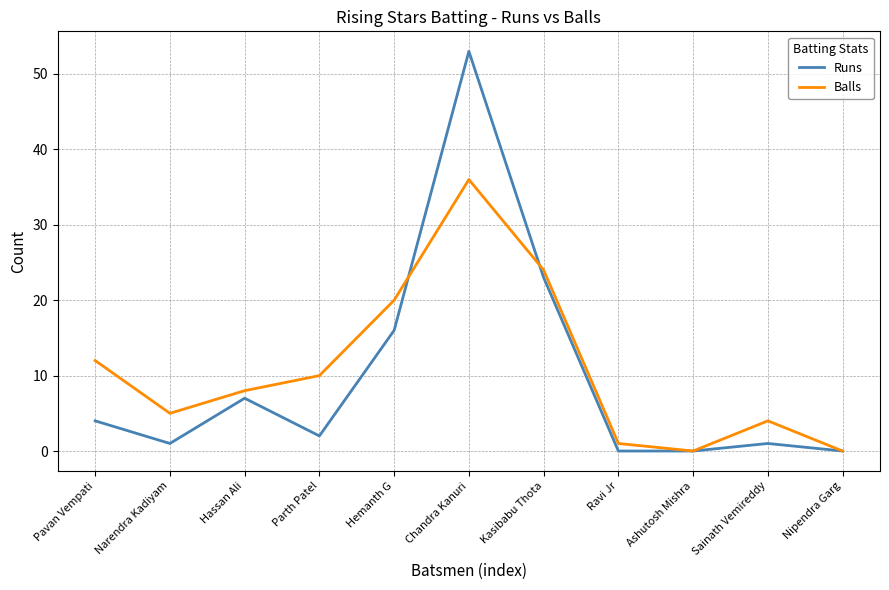

How many values in the Balls series are below 8?

5